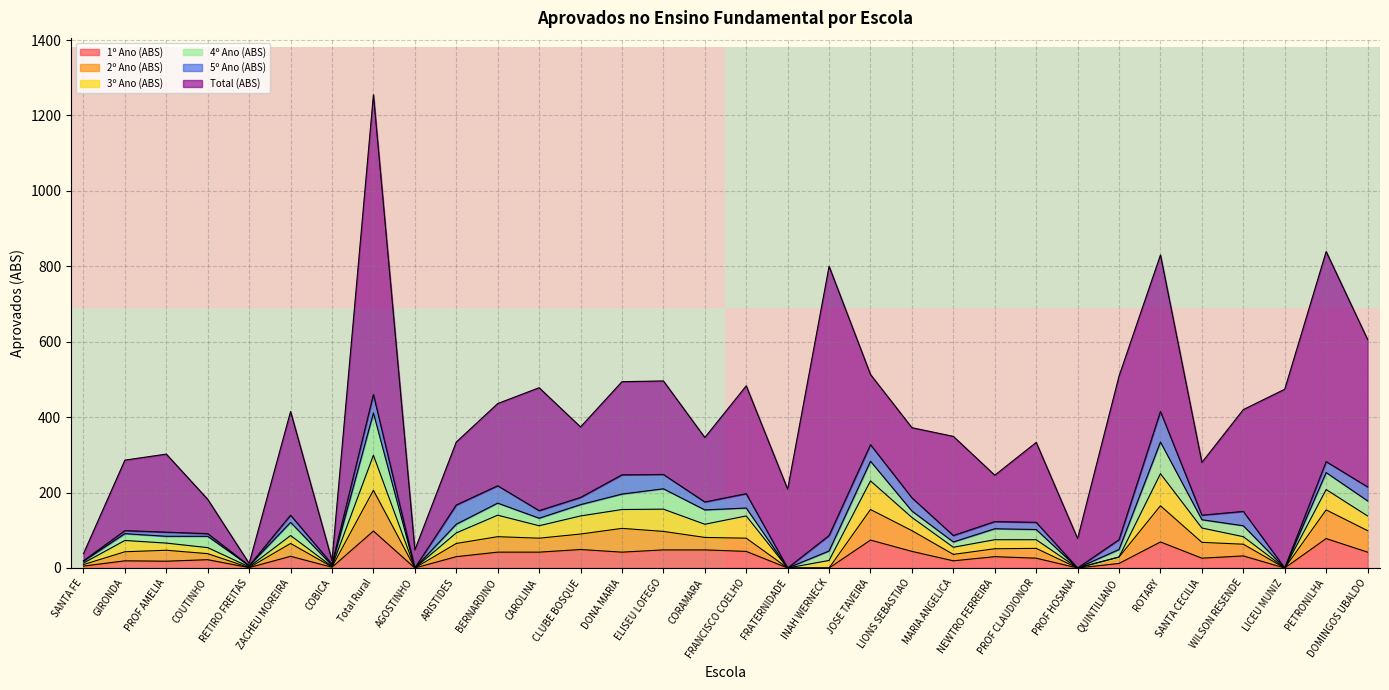

Is it true that 1º Ano (ABS) equals 42 at DOMINGOS UBALDO?

True